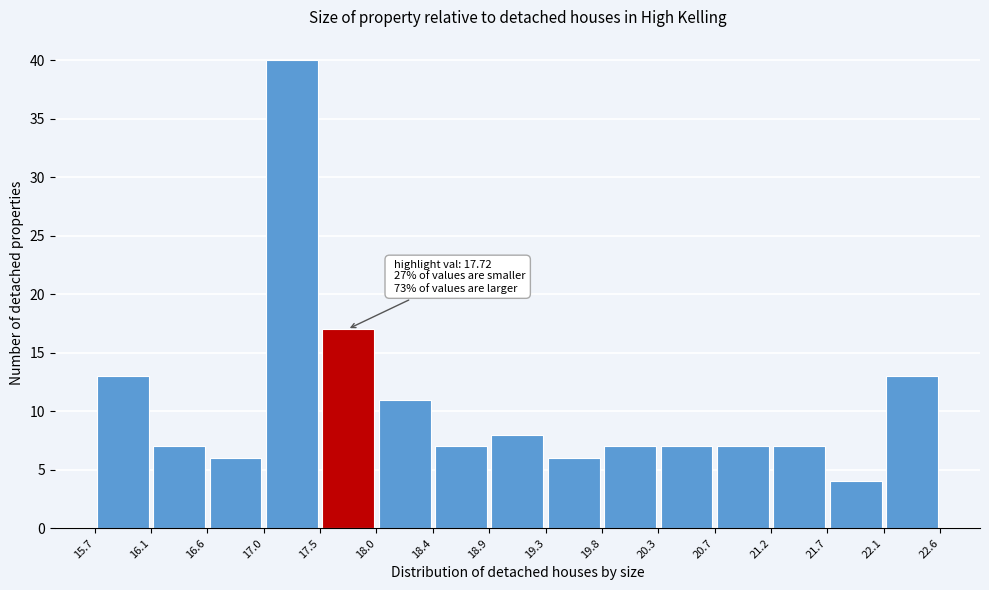

Over which range of the x-axis is the bar tallest?

17.0 to 17.5